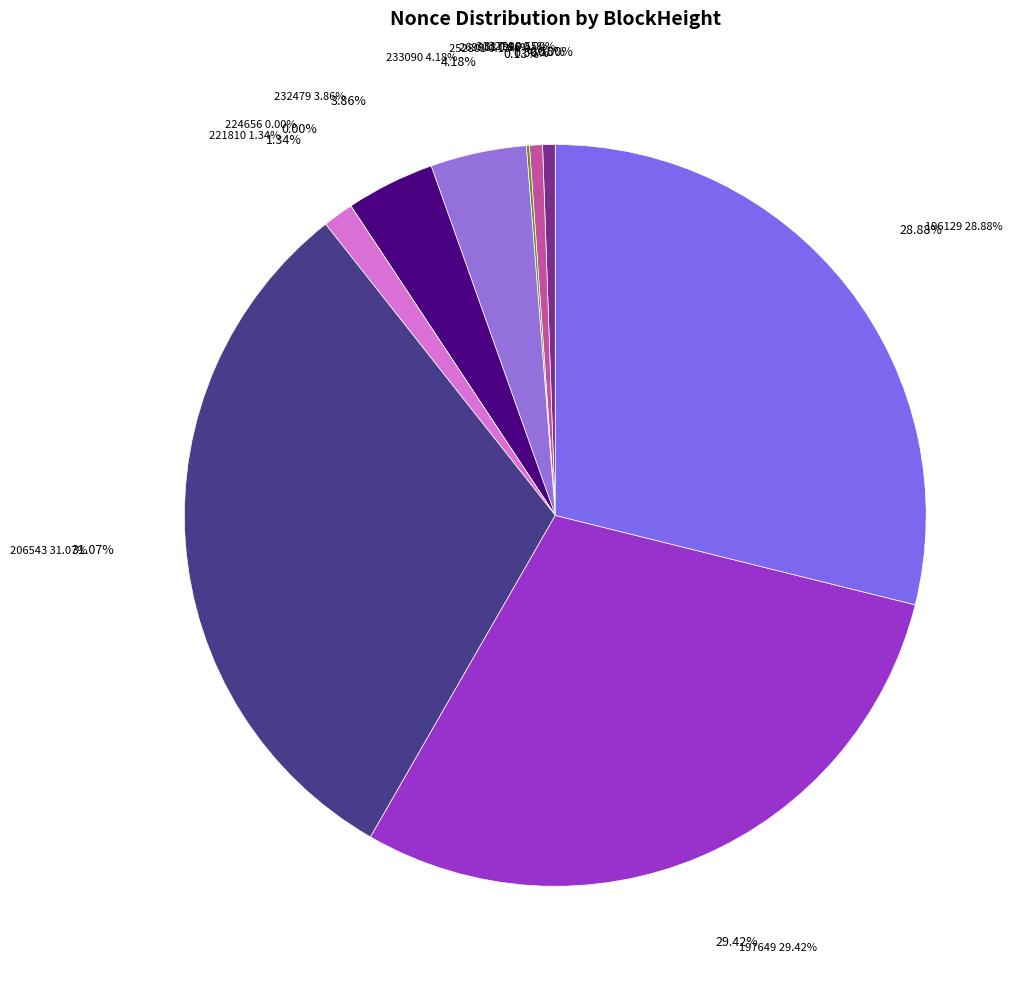

What portion of the pie excludes 232479?

96.1%